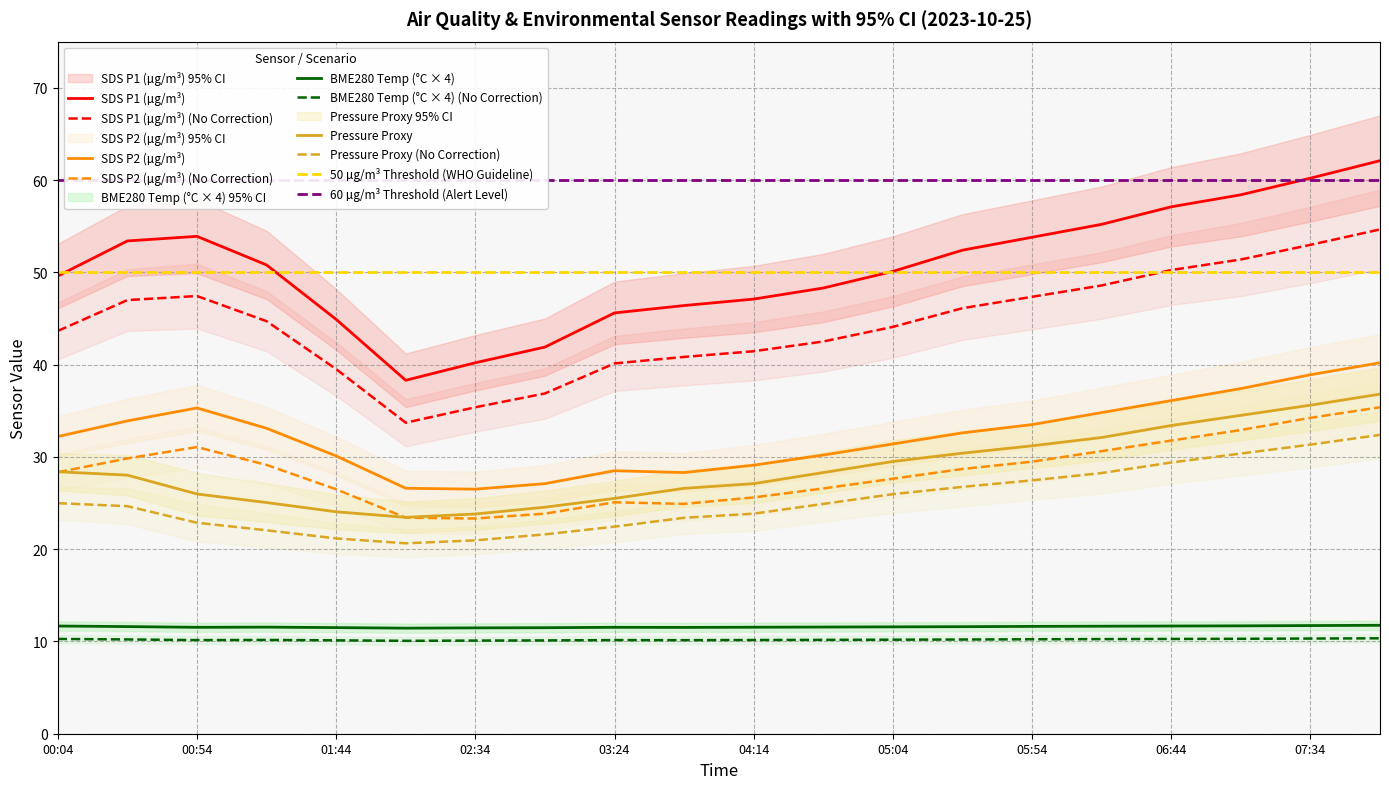

Where is the first local maximum for BME280_temperature?

01:19